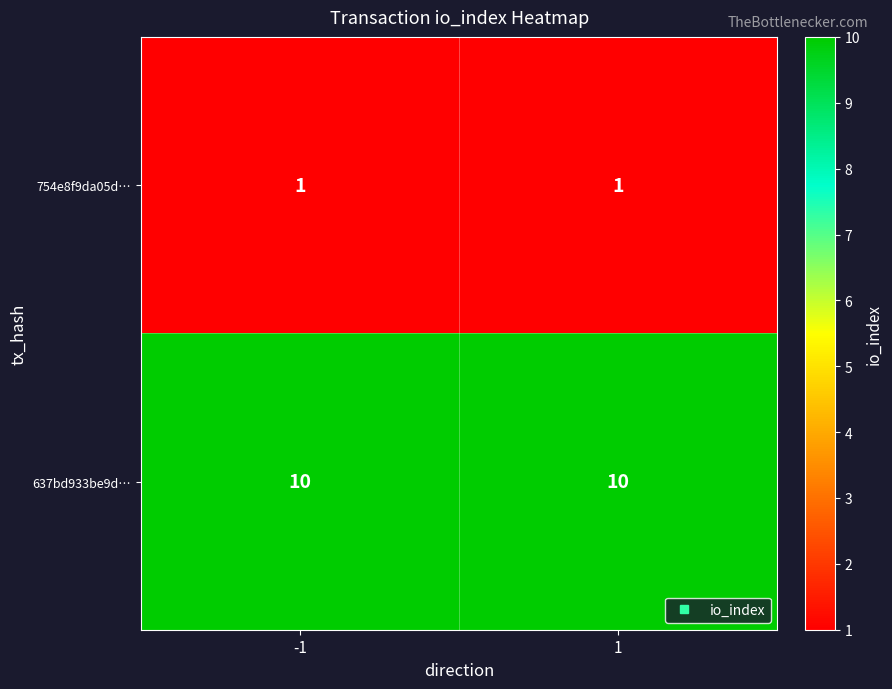

What is the greatest value displayed?

10